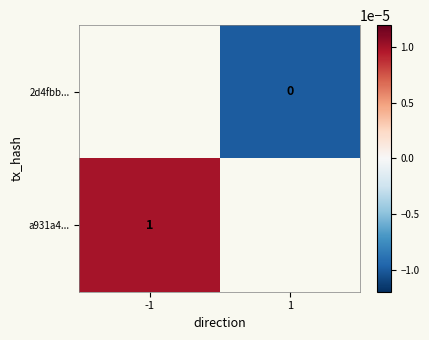

True or false: a931a4... has a value of 1.0 at -1.

True